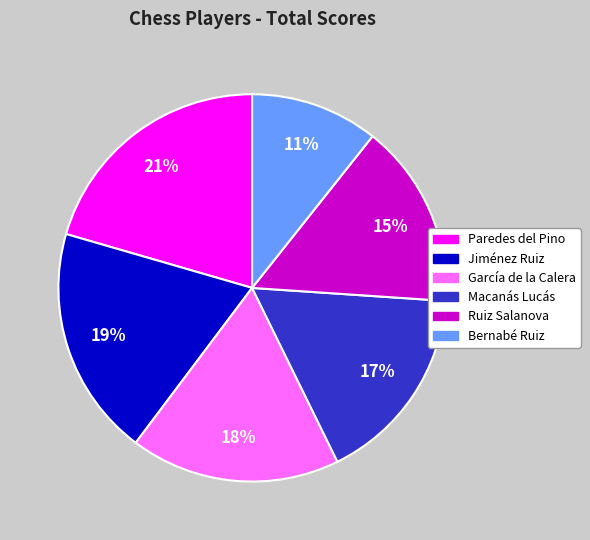

Does any single category account for the majority?

No